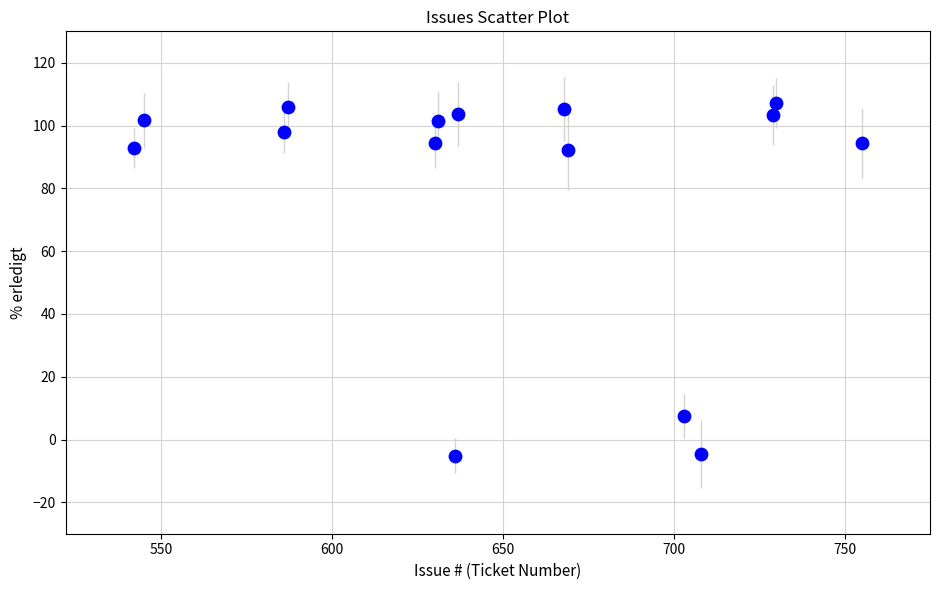

What is the range of Y values (max minus min)?

112.3